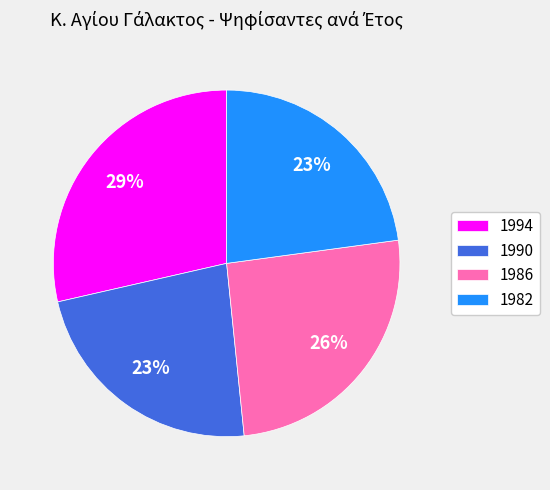

Is there any slice that represents more than half of the pie?

No